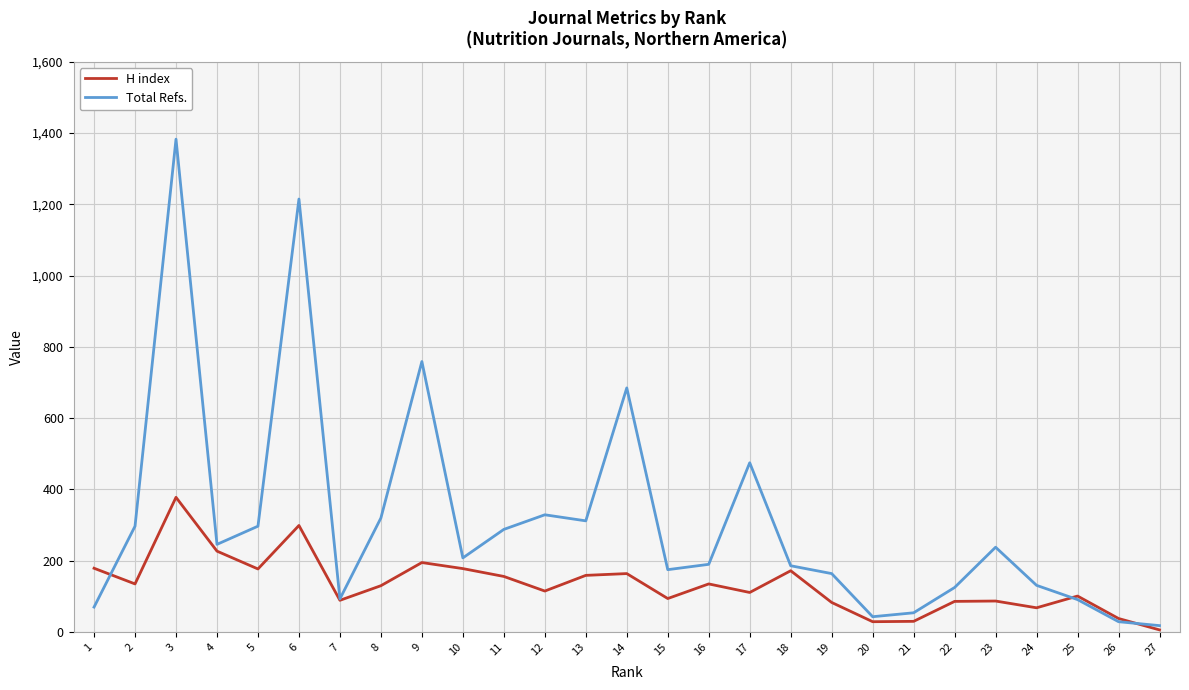

Is this an area chart (filled region under the line)?

No